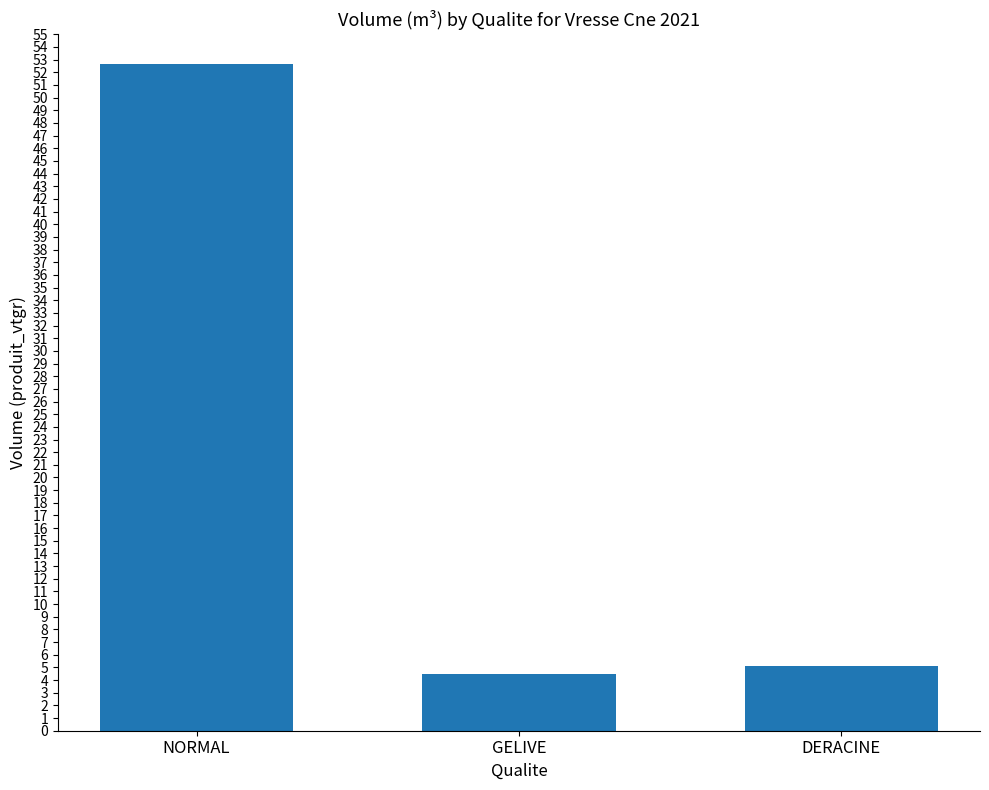

Which category has the lowest value across all series?

GELIVE